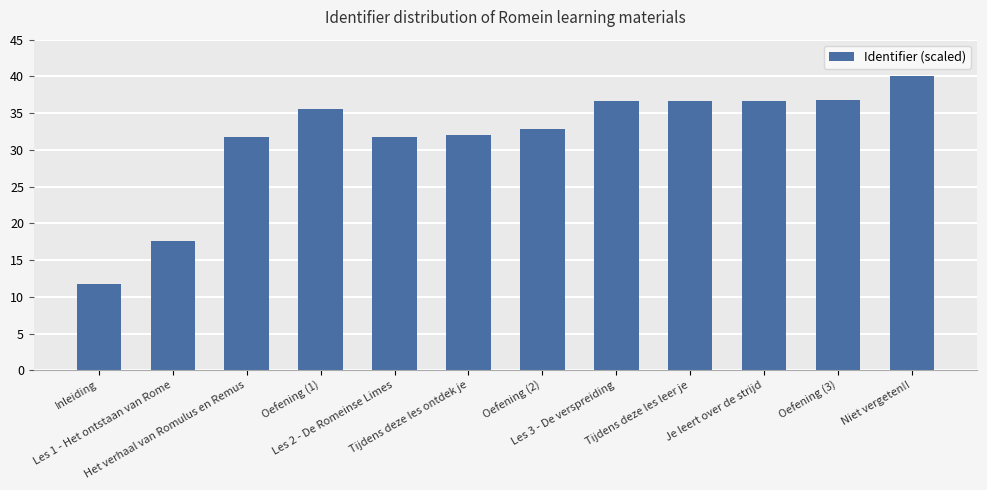

Count the number of values greater than 35.

6